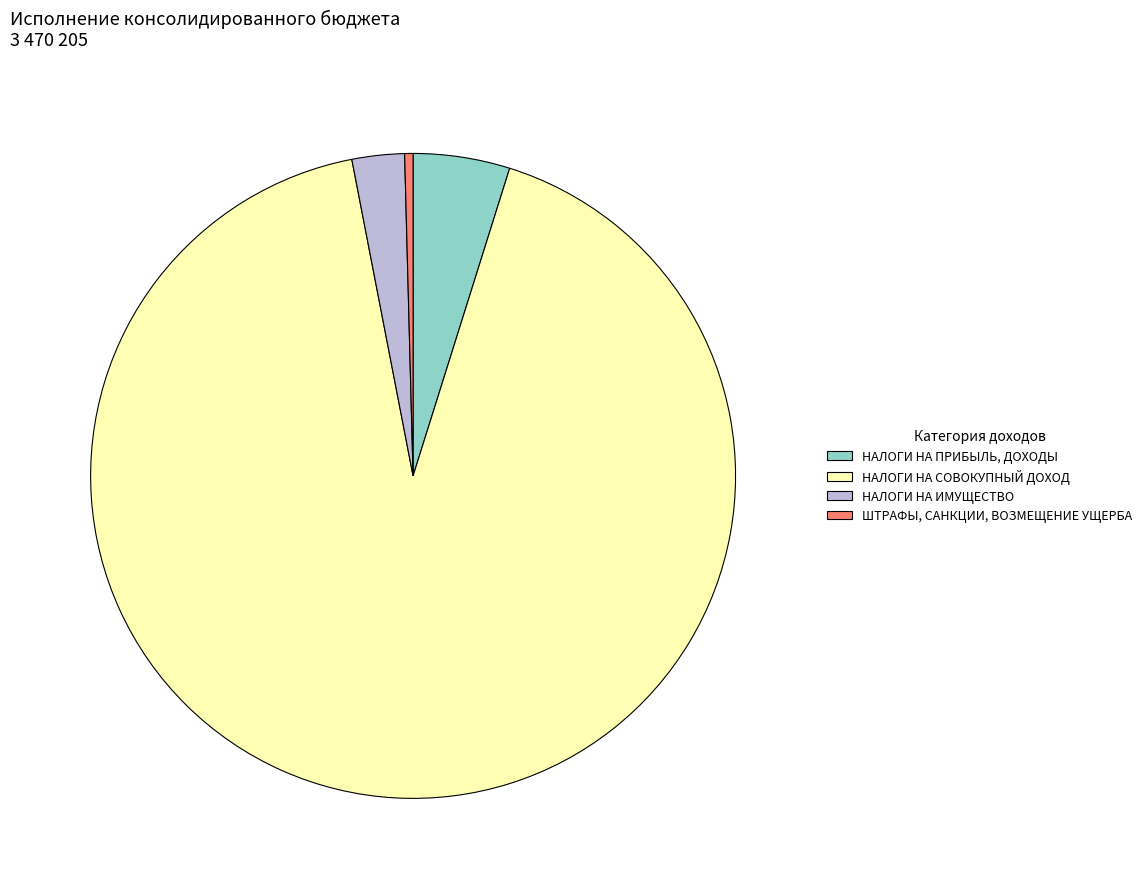

Is the sum of НАЛОГИ НА ПРИБЫЛЬ, ДОХОДЫ and НАЛОГИ НА ИМУЩЕСТВО greater than half?

No